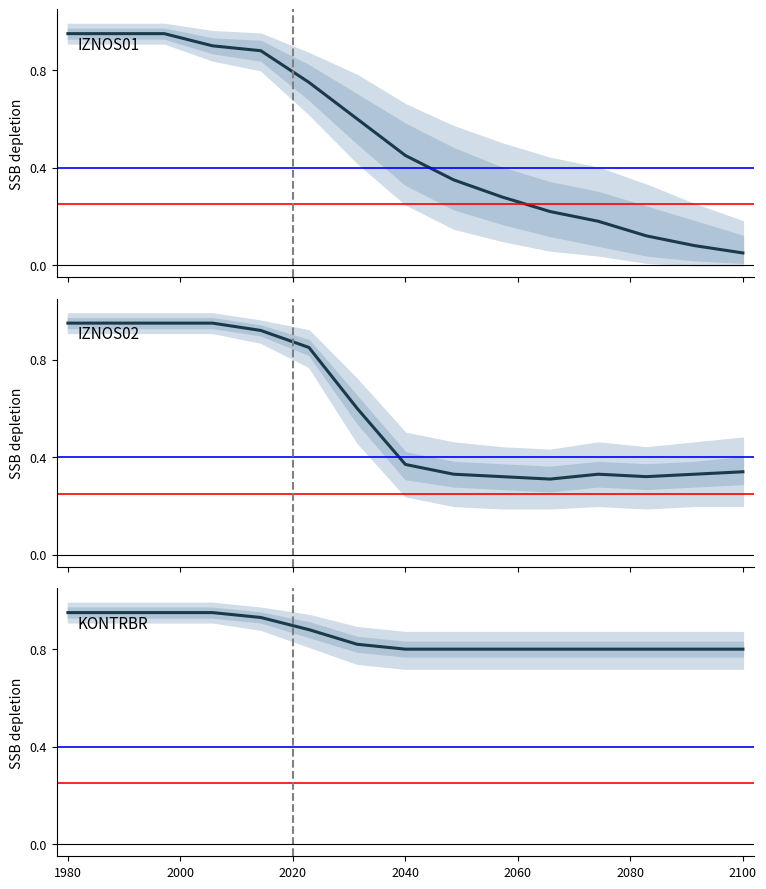

The KONTRBR series shows 0.5 at 10. True or false?

False